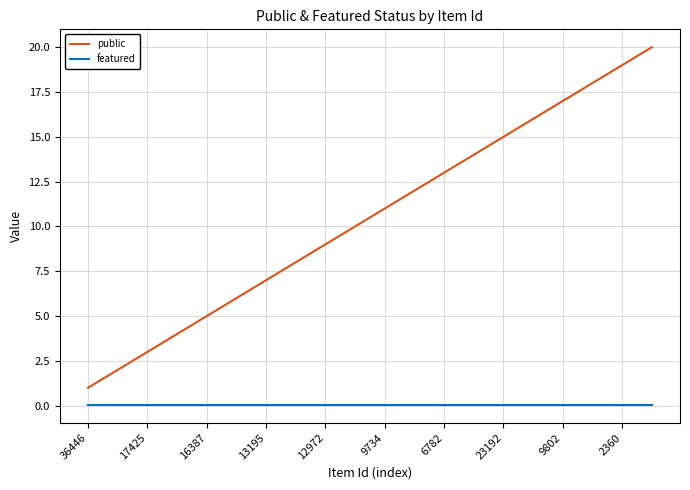

Rank the series by their average value, from highest to lowest.

public, featured